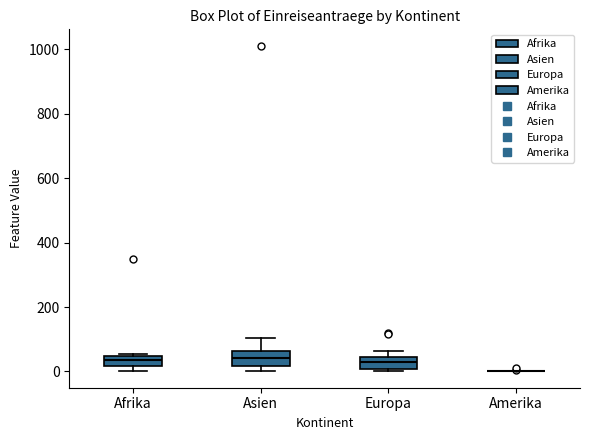

Reading left to right, read every box against the y-axis: the position of its median line, the range the box covers, and the ends of its whiskers. The values are not printed on the chart, so give them approximately, as read against the axis.

Afrika: median 40 (inside the box), box 20 to 40, whiskers 0 to 60
Asien: median 40, box 20 to 60, whiskers 0 to 100
Europa: median 20, box 0 to 40, whiskers 0 (just below the box's lower edge) to 60
Amerika: box collapsed to a line at 0, whiskers 0 to 0